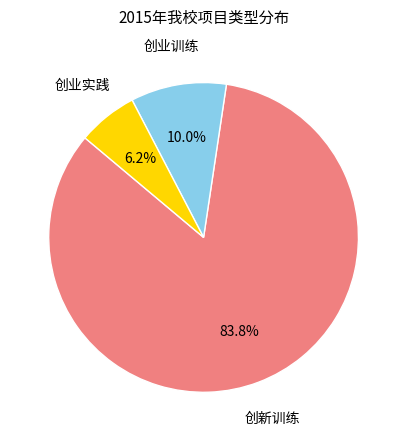

Does any single category account for the majority?

Yes